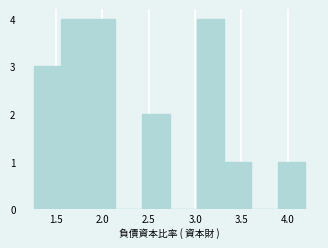

Reading left to right, list every bar in this chart as the range it spans on the x-axis followed by its height. Neither the bar edges nor the heights are printed on the chart, so give them approximately, as read against the axes.

1.25 to 1.55: 3
1.55 to 1.85: 4
1.85 to 2.15: 4
2.15 to 2.45: 0
2.45 to 2.75: 2
2.75 to 3.00: 0
3.00 to 3.30: 4
3.30 to 3.60: 1
3.60 to 3.90: 0
3.90 to 4.20: 1